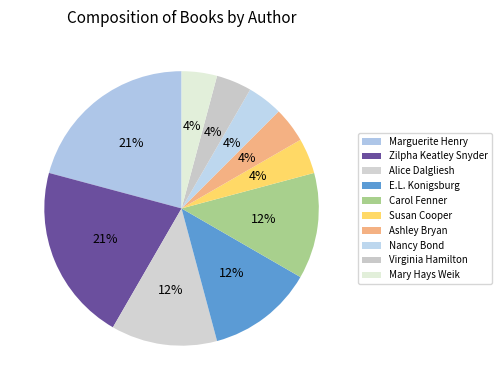

Which category has the biggest portion of the pie?

Marguerite Henry (16033110)